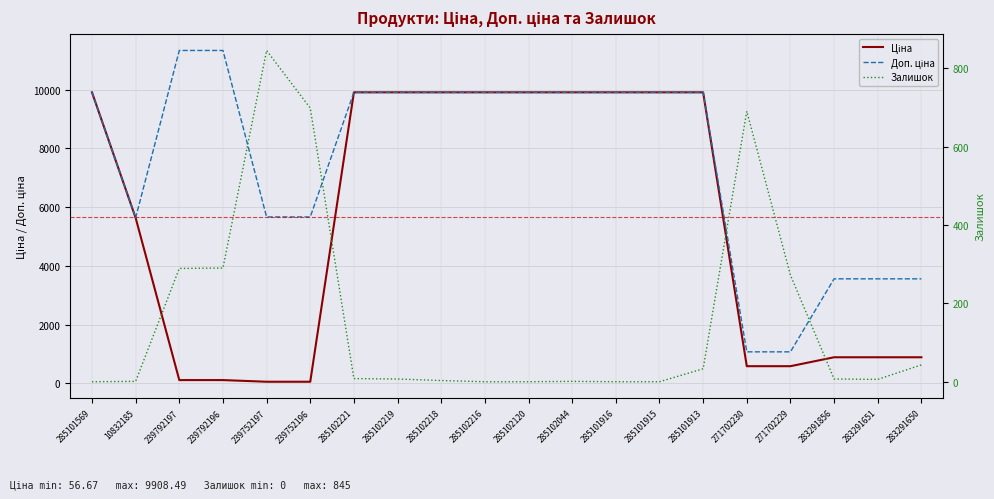

True or false: Доп. ціна and Ціна cross at least once.

False